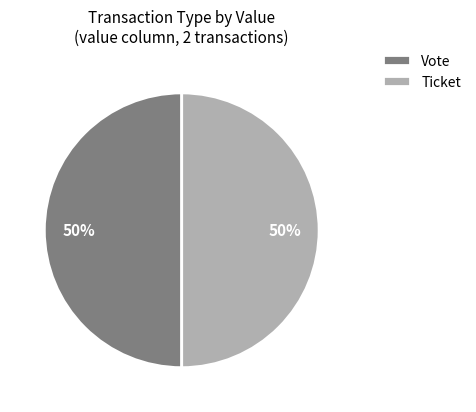

Is it true that Vote is 50% of the pie?

True